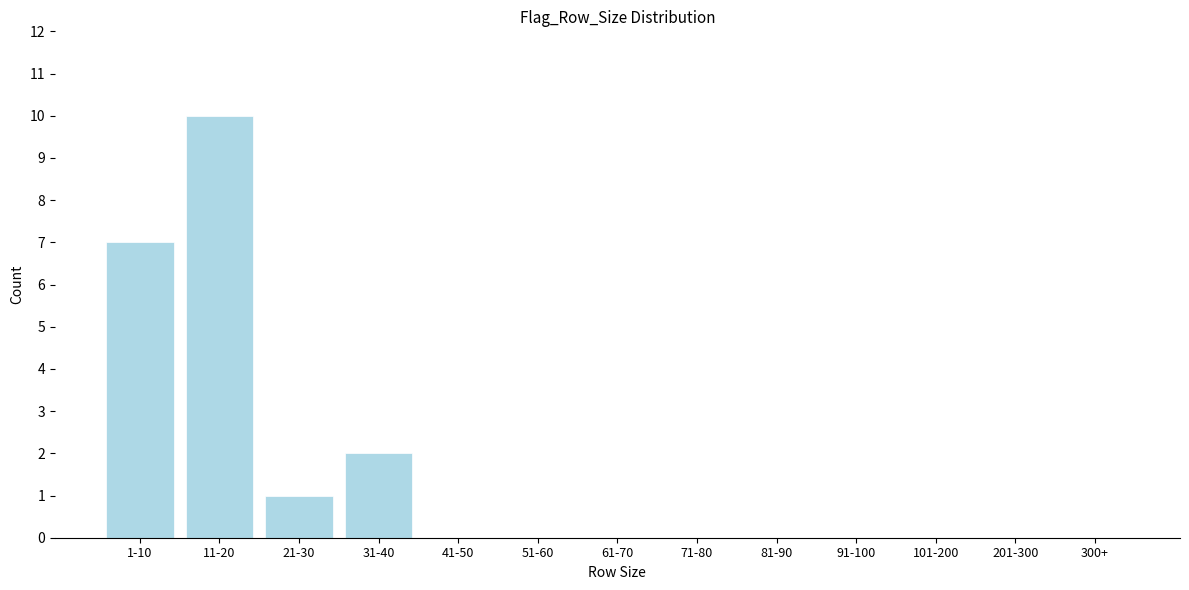

Reading right to left, transcribe all the data shown in this chart.

300+=0	201-300=0	101-200=0	91-100=0	81-90=0	71-80=0	61-70=0	51-60=0	41-50=0	31-40=2	21-30=1	11-20=10	1-10=7